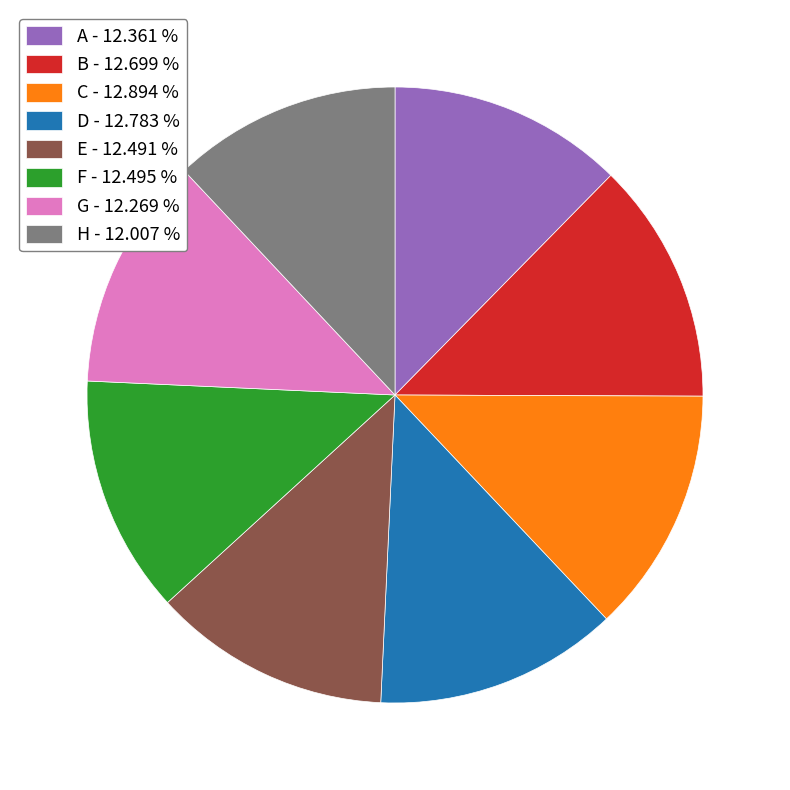

Does E - 12.491 % account for over 50% of the chart?

No